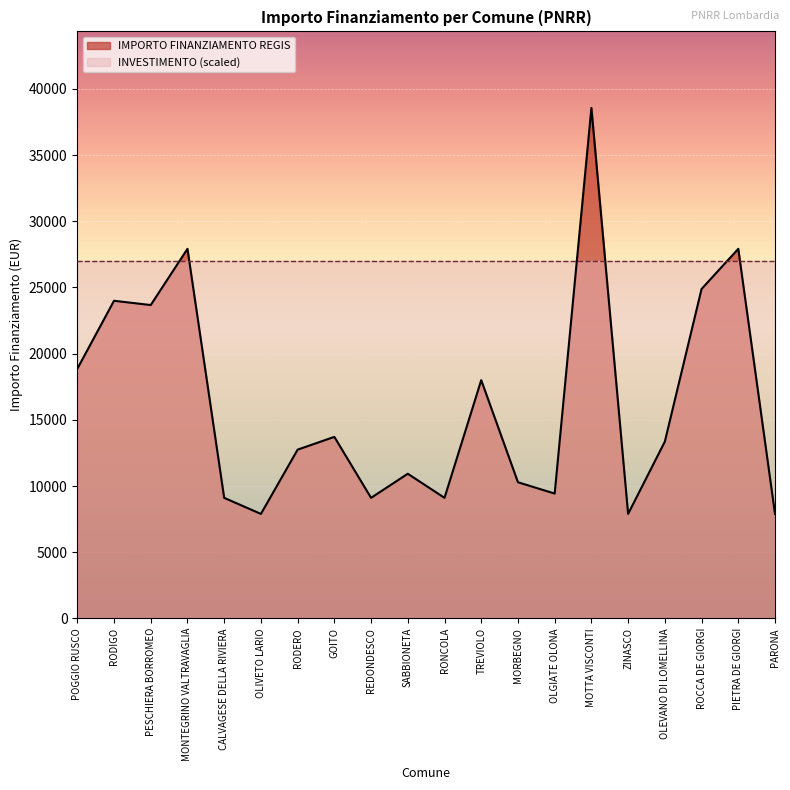

Where is the first local maximum?

RODIGO